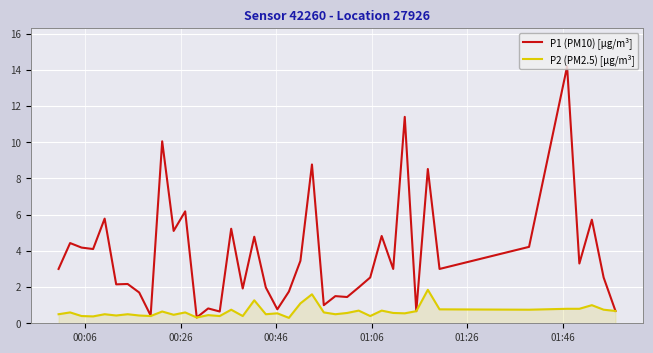

Which series has the largest total across all categories?

P1 (PM10) [µg/m³]